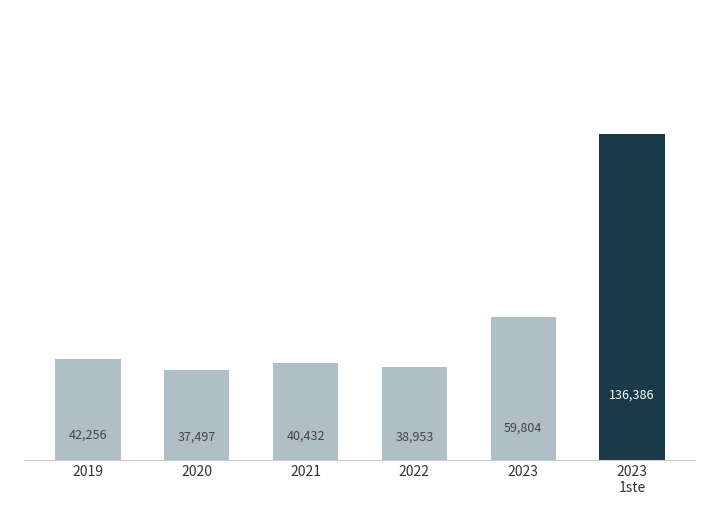

Count the number of categories in the chart.

6